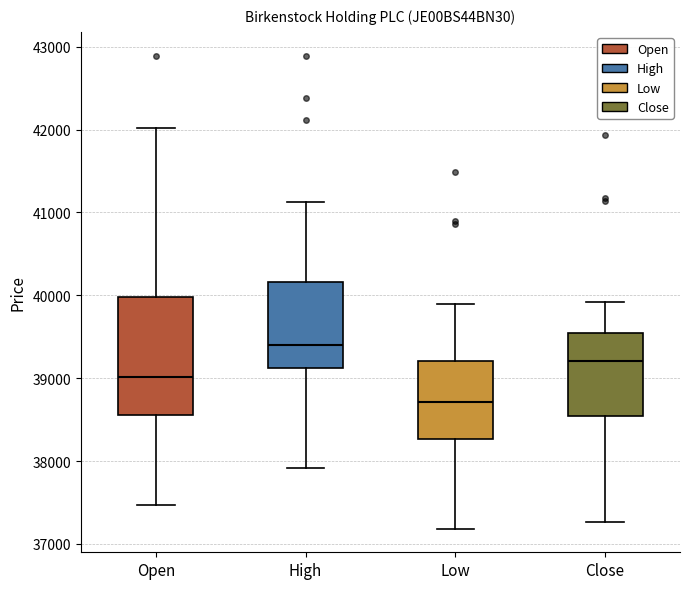

Where is the upper edge of the box for Close on the y-axis? The values are not printed on the chart, so give them approximately, as read against the axis.

39500